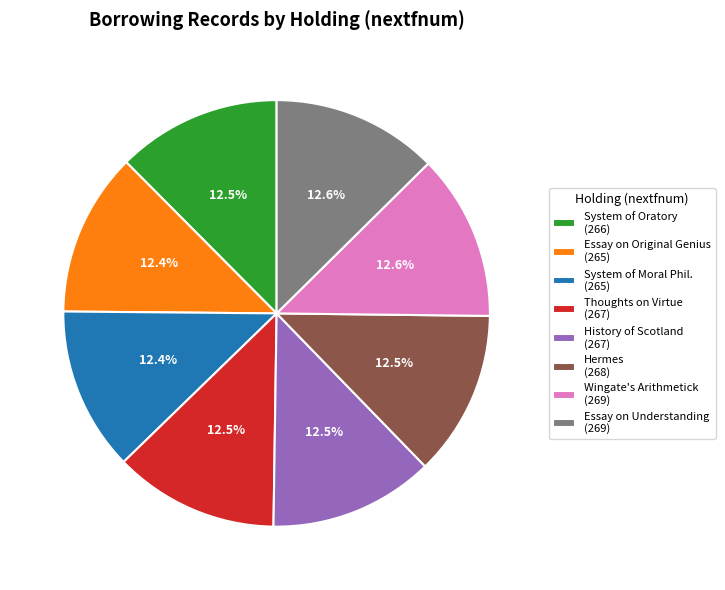

What is the ratio of the value at Wingate's Arithmetick (269) to the value at System of Oratory (266)?

1.0